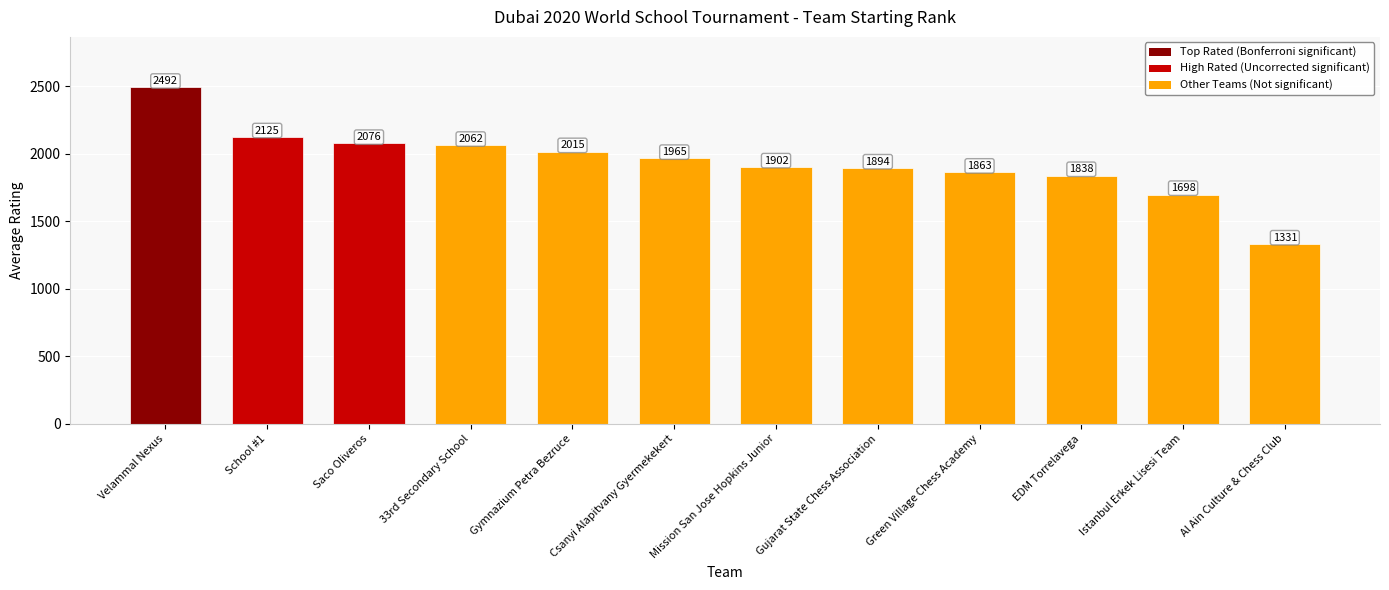

Does the chart contain stacked bars?

No